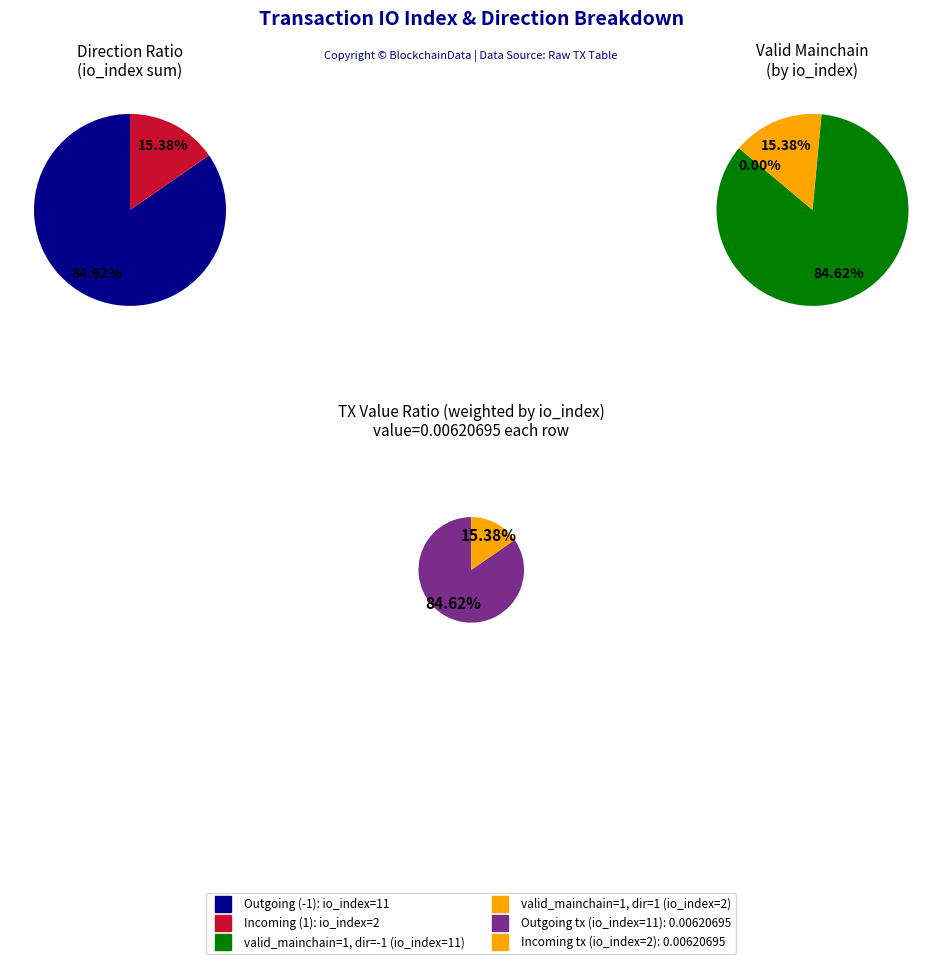

Does direction_values represent more than half of the total?

Yes